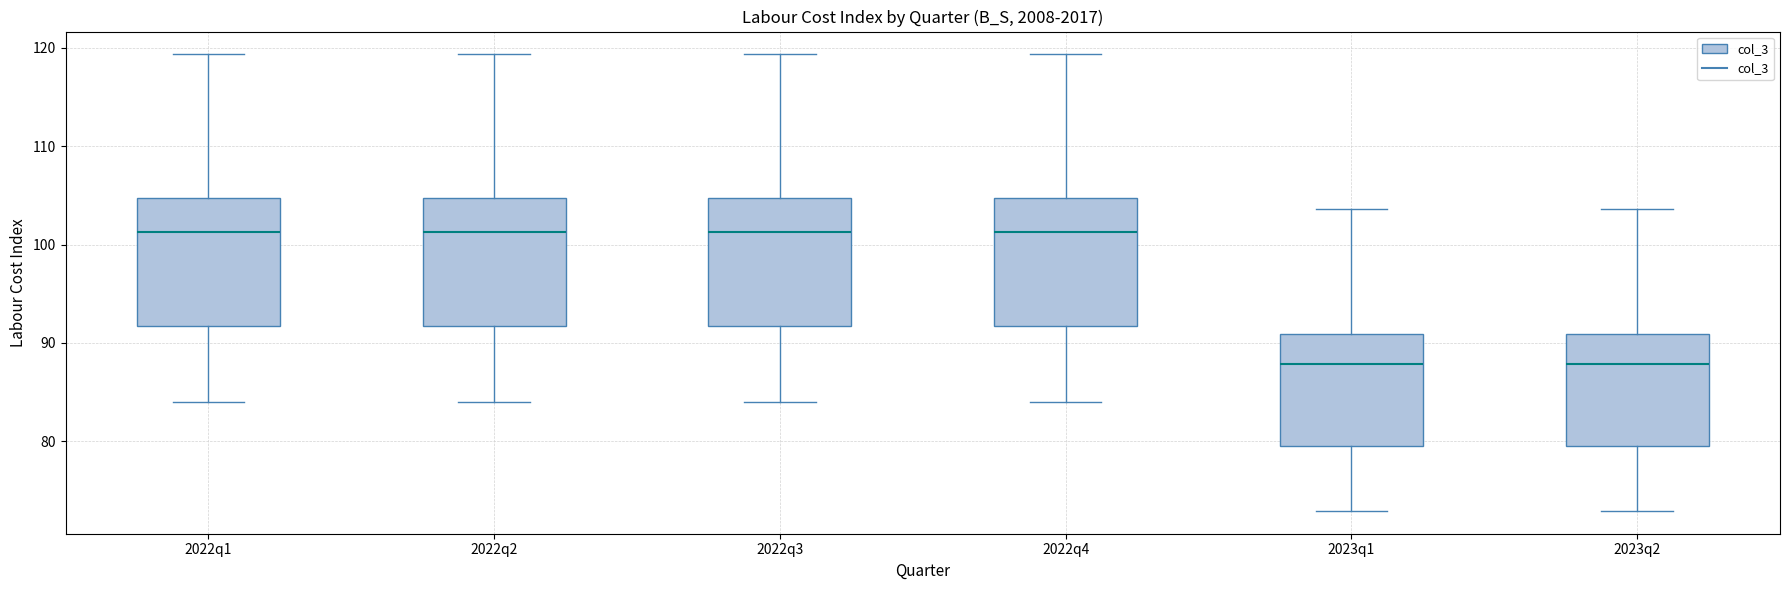

Reading left to right, read every box against the y-axis: the position of its median line, the range the box covers, and the ends of its whiskers. The values are not printed on the chart, so give them approximately, as read against the axis.

2022q1: median 101, box 92 to 105, whiskers 84 to 119
2022q2: median 101, box 92 to 105, whiskers 84 to 119
2022q3: median 101, box 92 to 105, whiskers 84 to 119
2022q4: median 101, box 92 to 105, whiskers 84 to 119
2023q1: median 88, box 80 to 91, whiskers 73 to 104
2023q2: median 88, box 80 to 91, whiskers 73 to 104